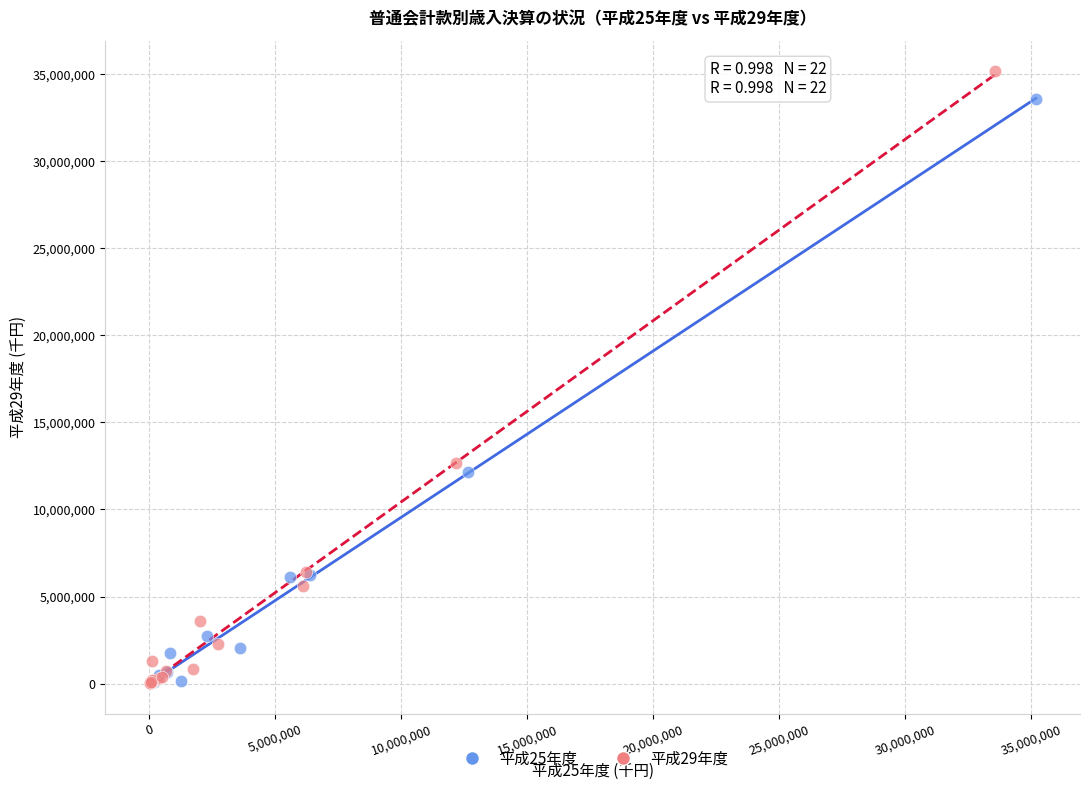

Which series has the widest spread of Y values?

平成29年度